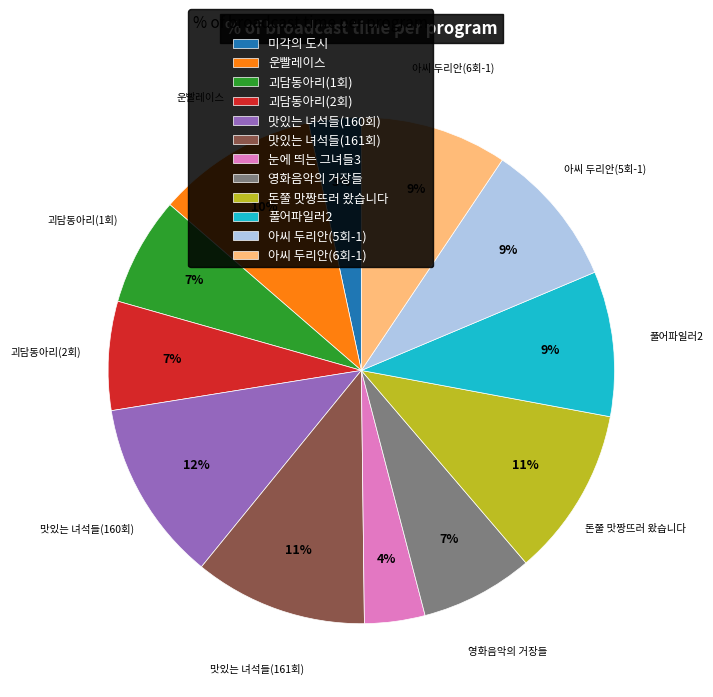

What percentage is the 돈쭐 맛짱뜨러 왔습니다 slice, to the nearest percent?

11%